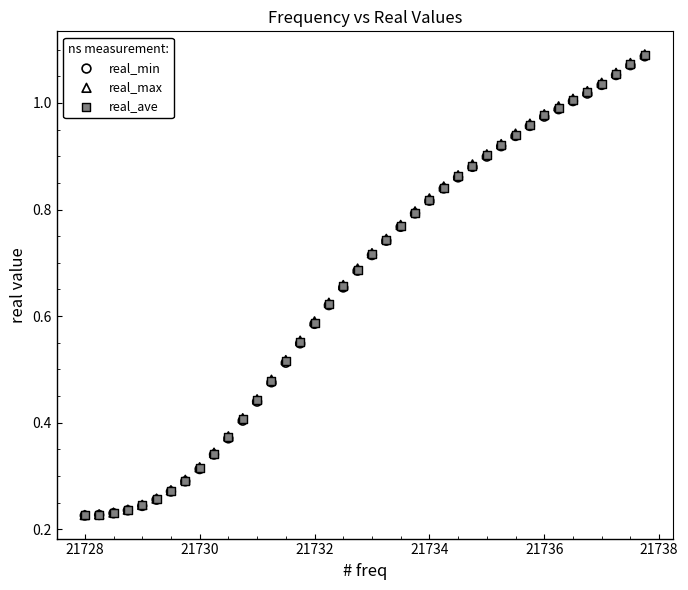

What are all the series names shown in the legend?

real_min, real_max, real_ave